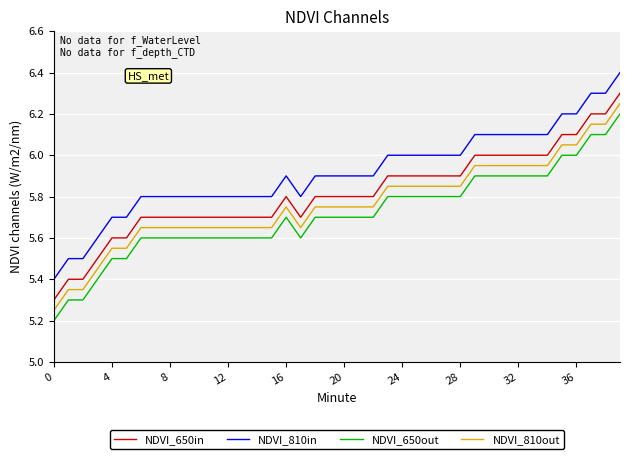

What is the greatest value displayed?

6.4